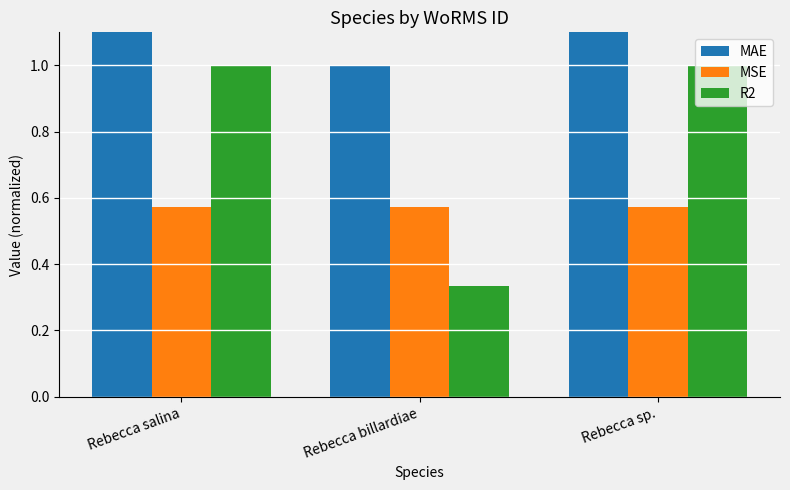

Count the number of data series in this chart.

3